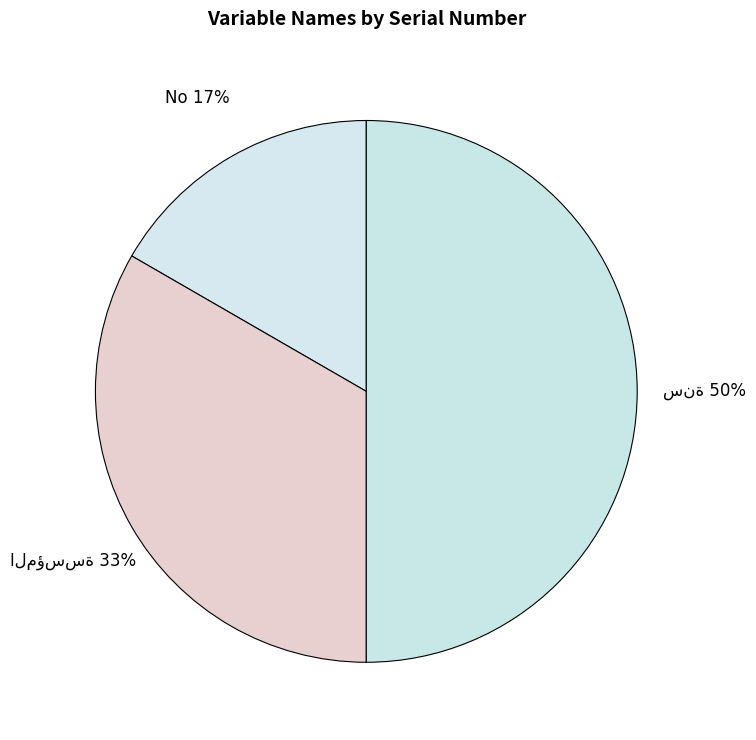

To the nearest percent, what percentage of the pie is No?

17%